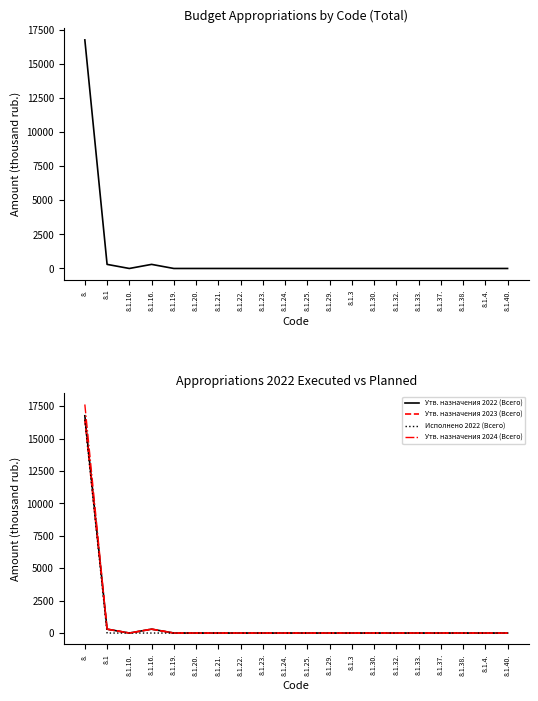

Which series has the largest range (max minus min)?

Утв. назначения 2024 (Всего)